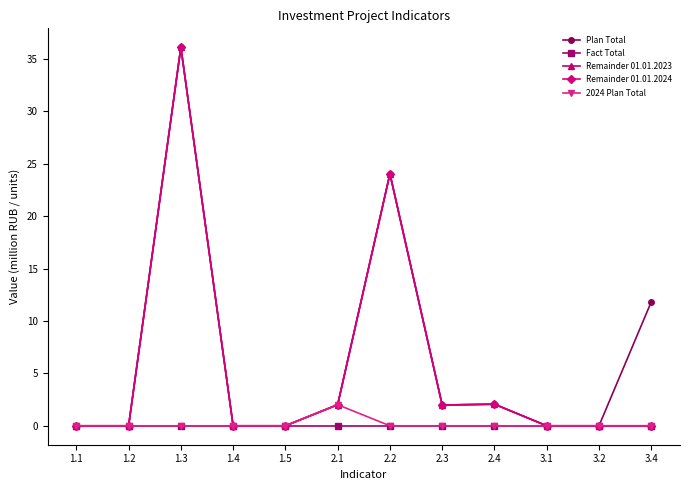

True or false: Plan Total and Remainder 01.01.2024 intersect in this chart.

False